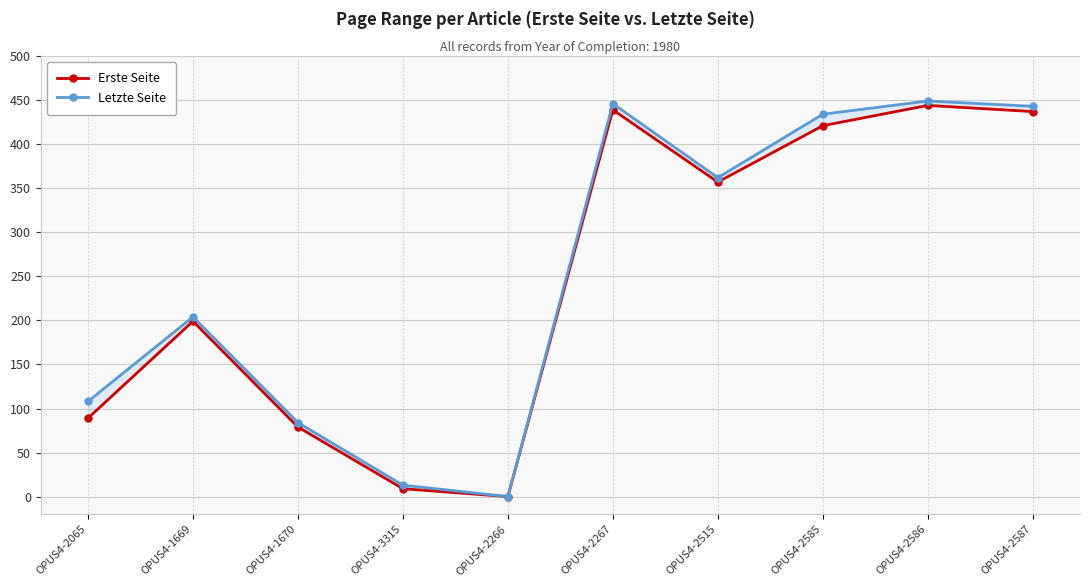

At which category does Erste Seite reach its first local peak?

OPUS4-1669